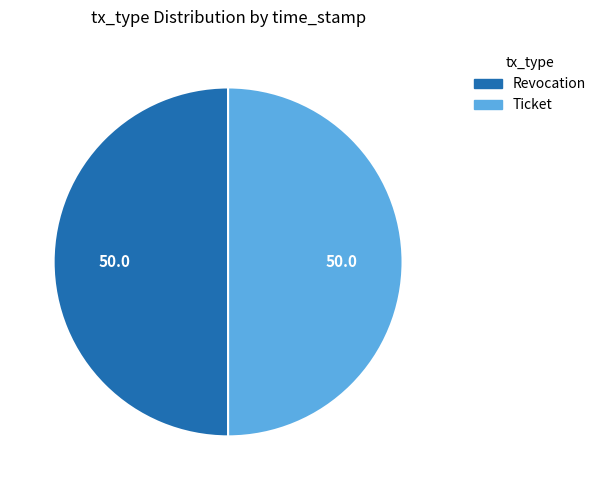

The Ticket slice represents 50% of the pie. True or false?

True